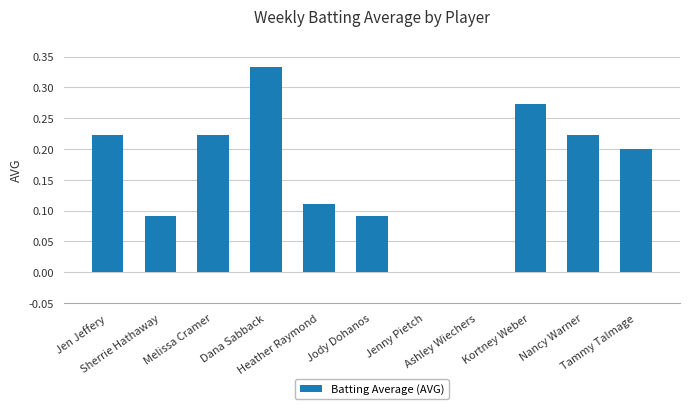

What is the change in value from Dana Sabback to Nancy Warner?

-0.1